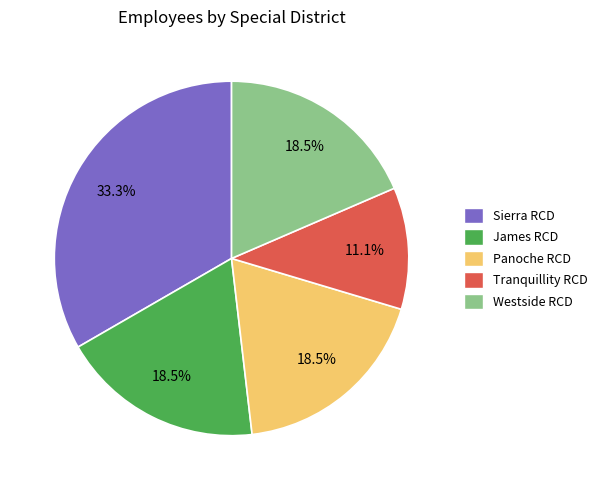

Approximately how many times larger is the value at Westside RCD compared to Panoche RCD?

1.0